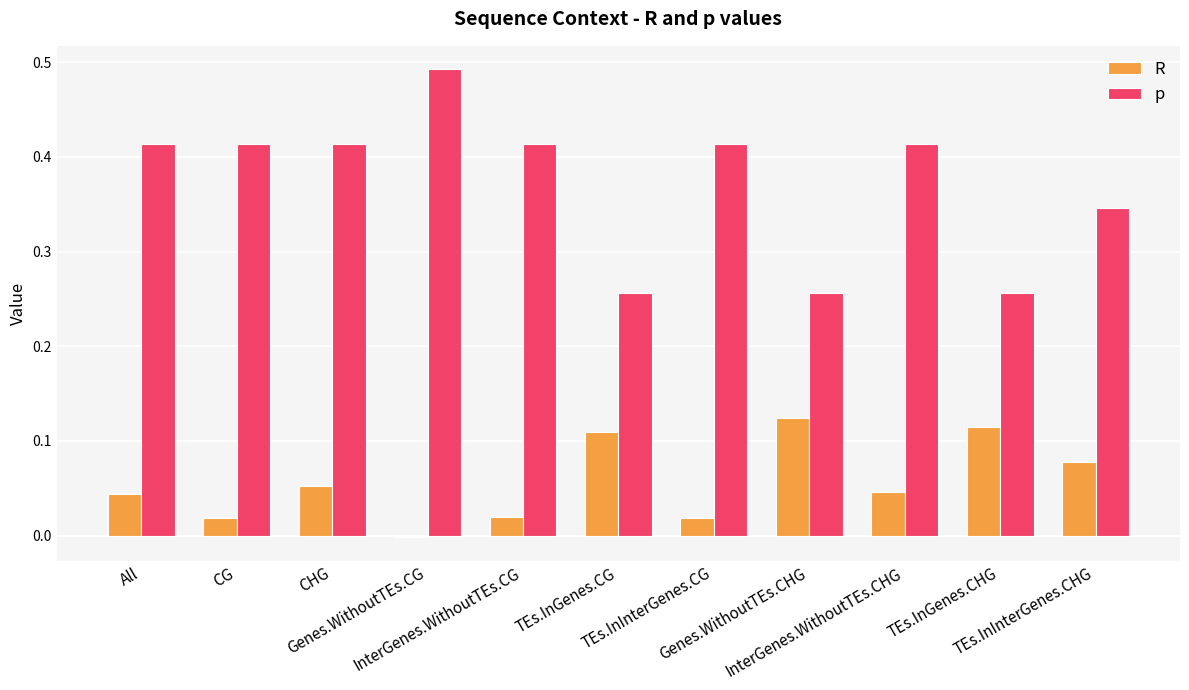

Which series has the largest total across all categories?

p